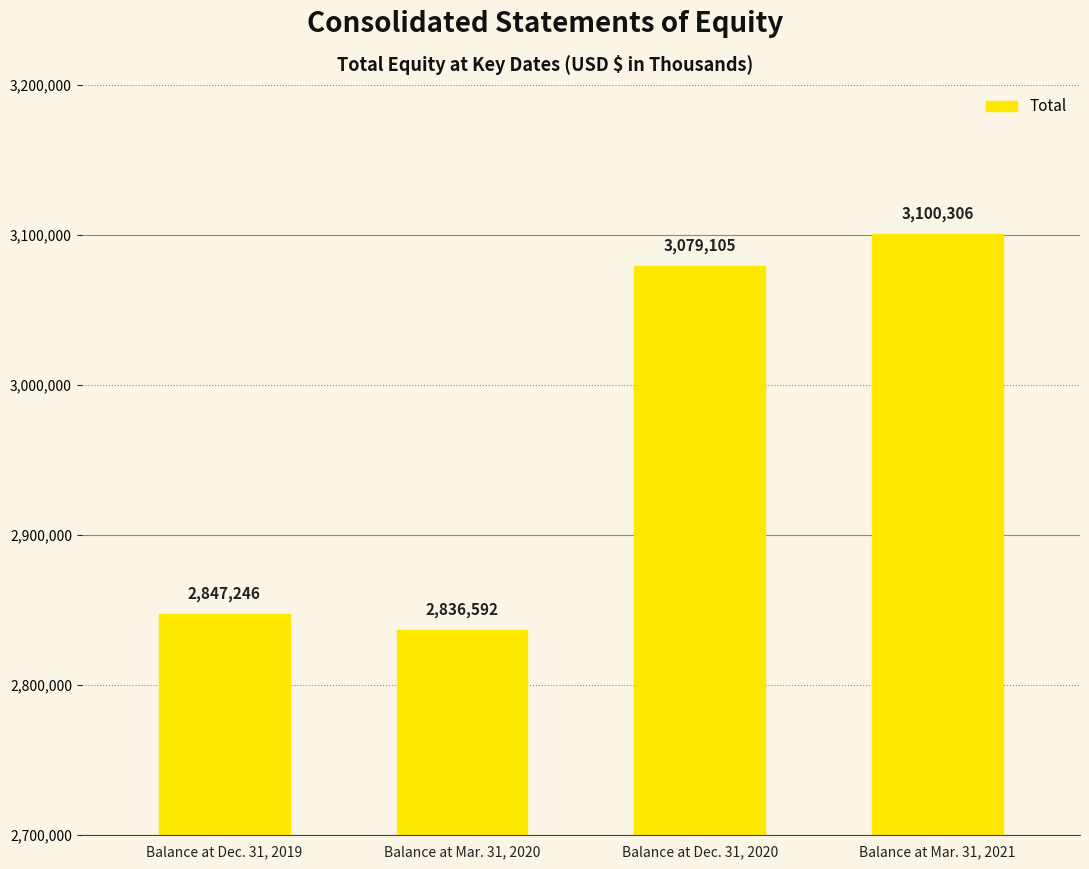

Does the chart contain stacked bars?

No